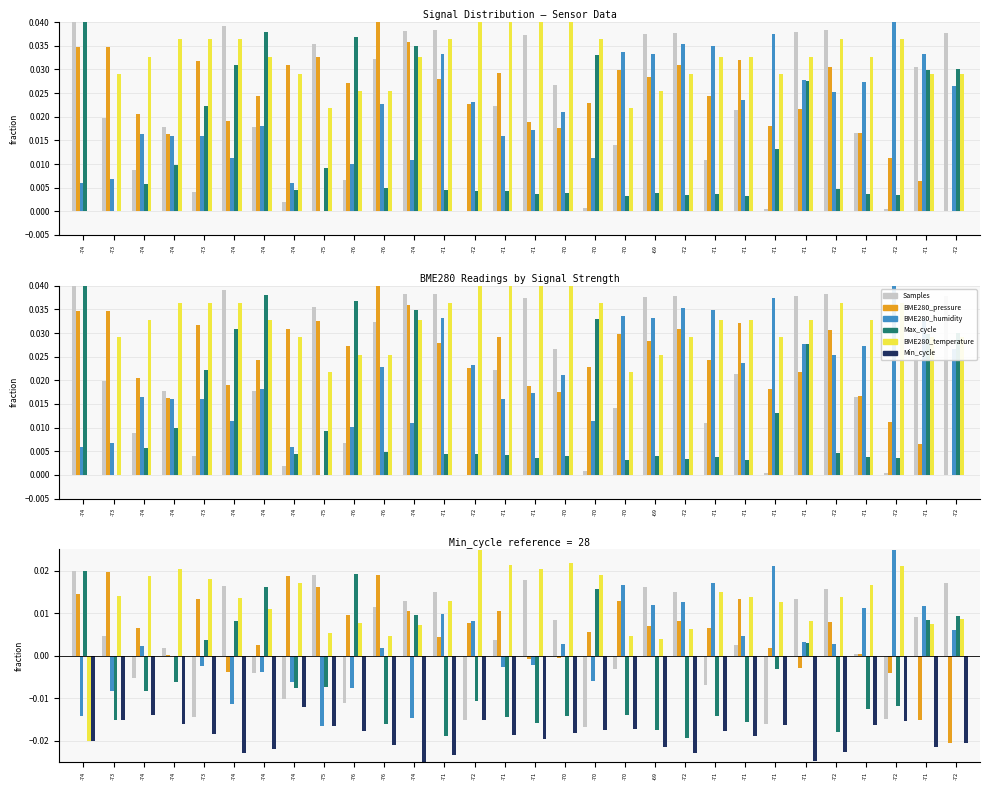

Does the chart contain stacked bars?

No